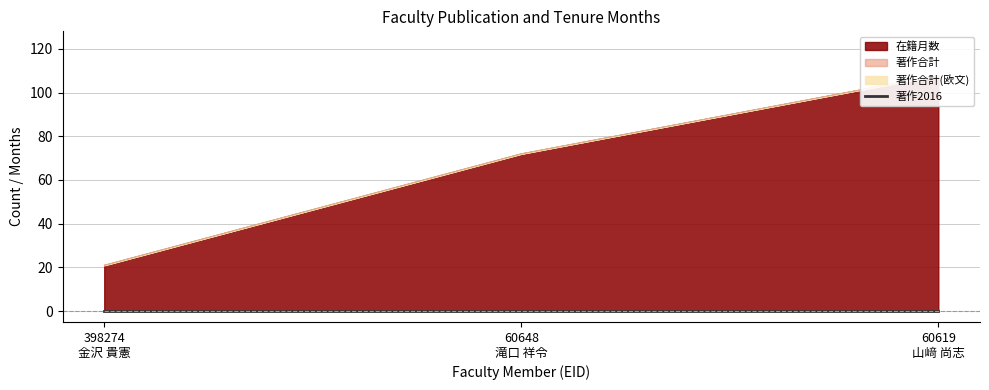

Which category has the highest value in the 著作合計(欧文) series?

398274
金沢 貴憲